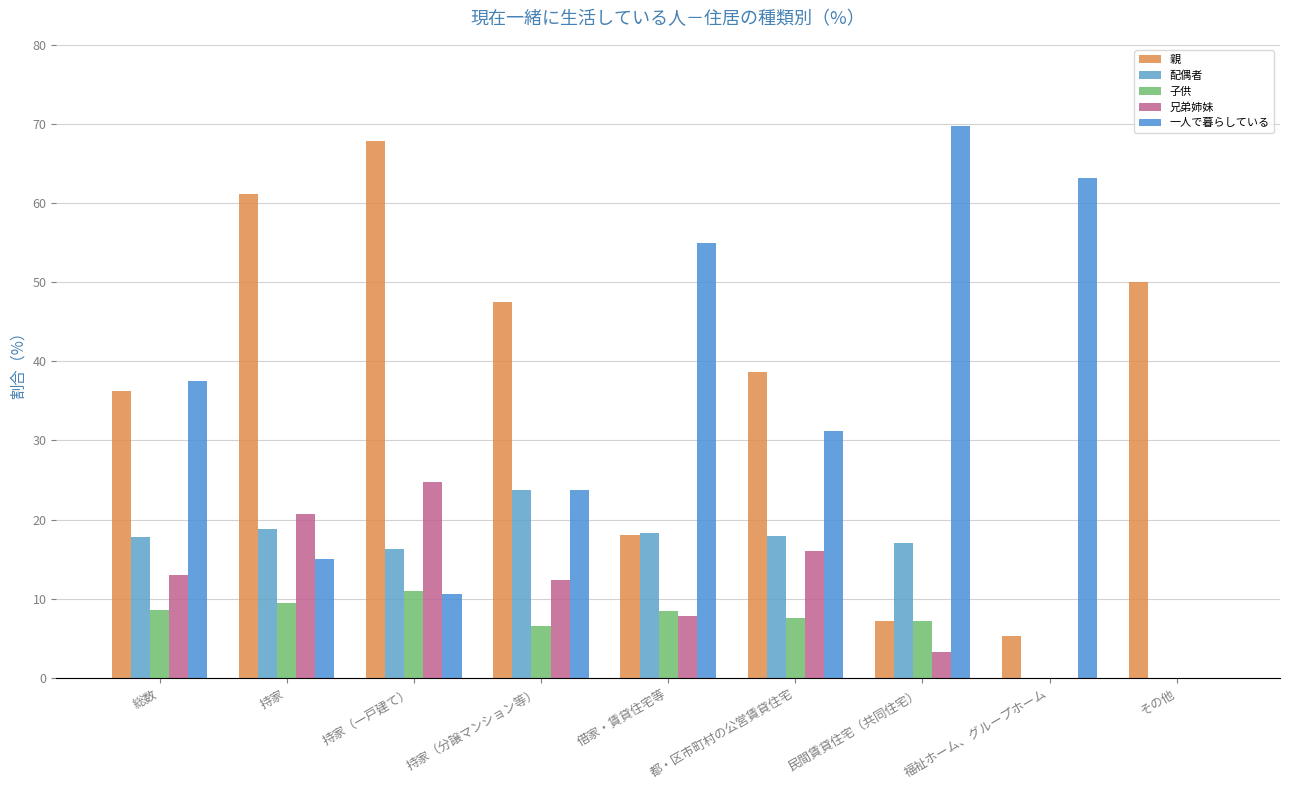

How many distinct data groups are displayed?

5